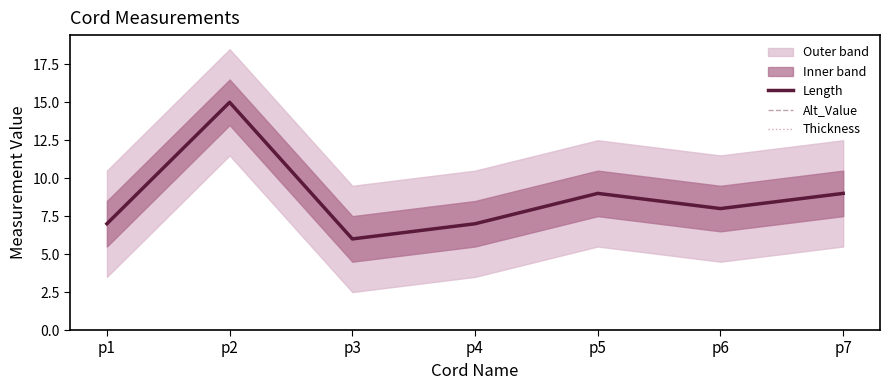

What is the average value of the Length series?

9